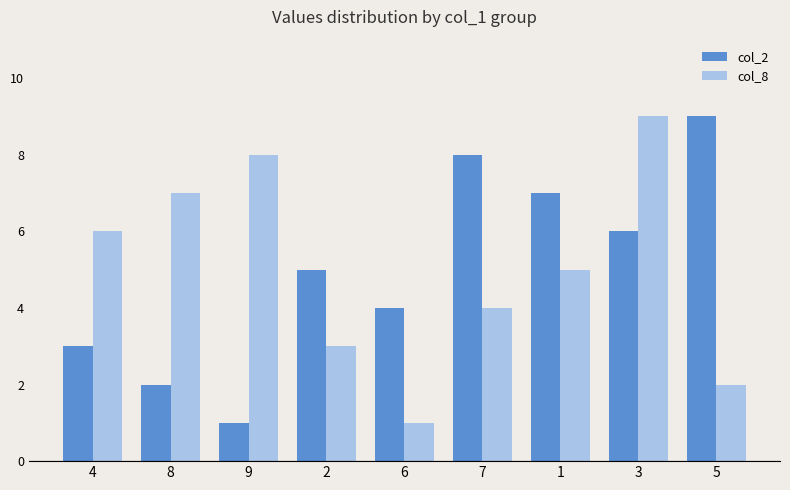

Is it true that col_2 equals 2 at 6?

False